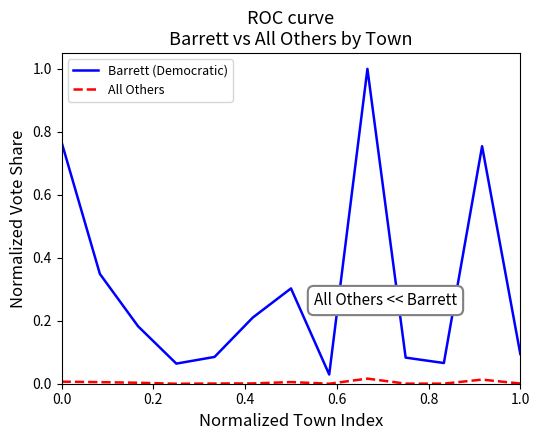

How many lines are shown in the chart?

2